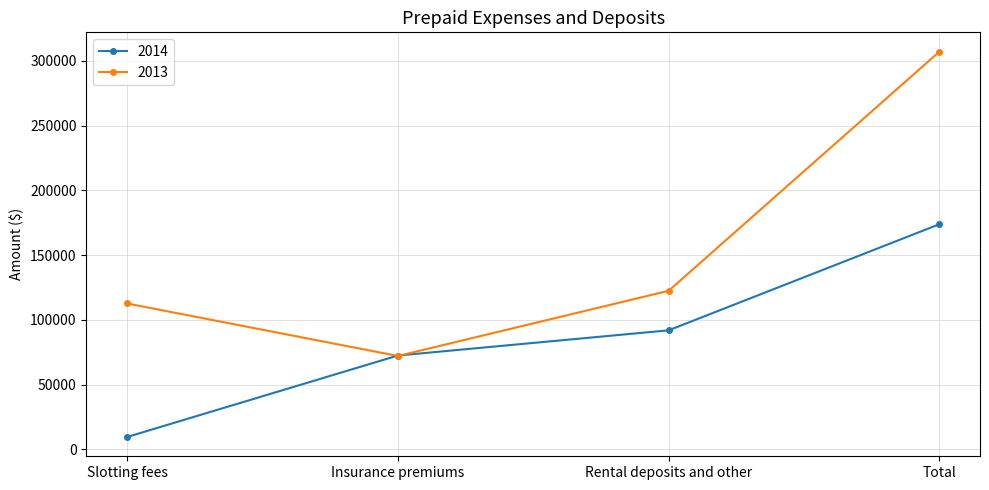

What is the value of the 2014 point at the 4th from the left?

173841